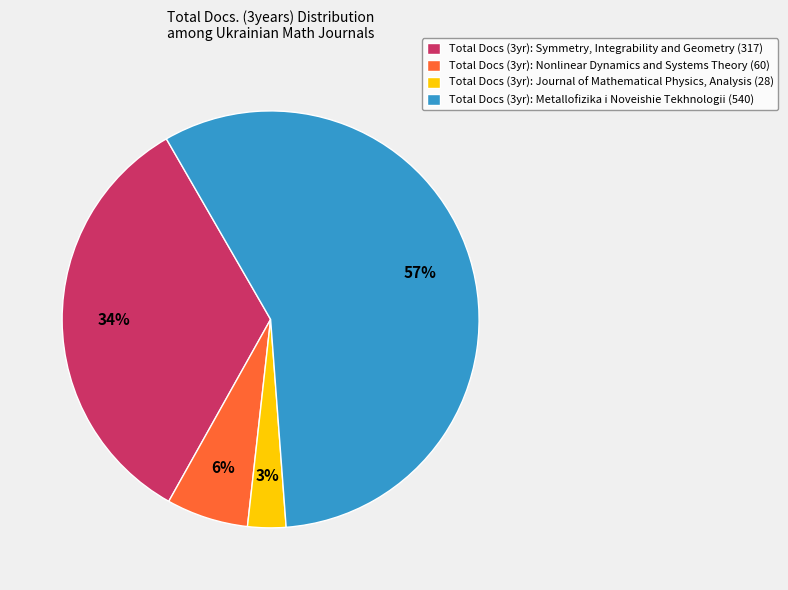

Combined, do Total Docs (3yr): Journal of Mathematical Physics, Analysis (28) and Total Docs (3yr): Symmetry, Integrability and Geometry (317) account for over 50%?

No